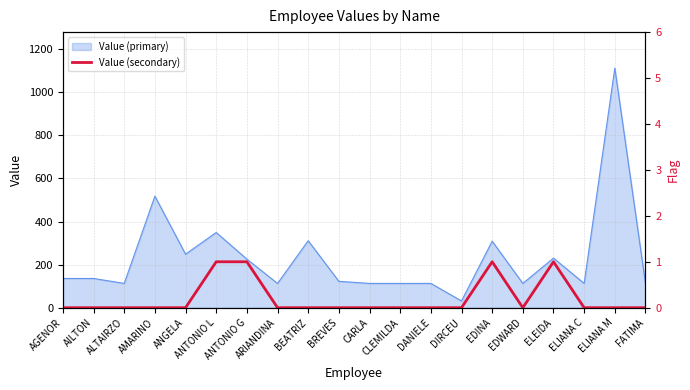

Reading right to left, transcribe all the data shown in this chart.

0	0	0	1	0	1	0	0	0	0	0	0	0	1	1	0	0	0	0	0